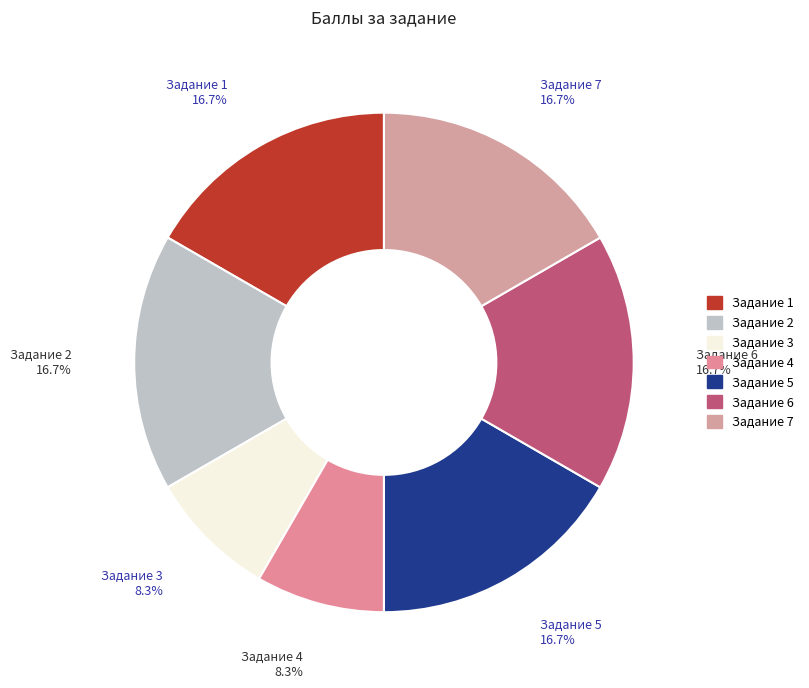

True or false: Задание 1 accounts for 6% of the total.

False